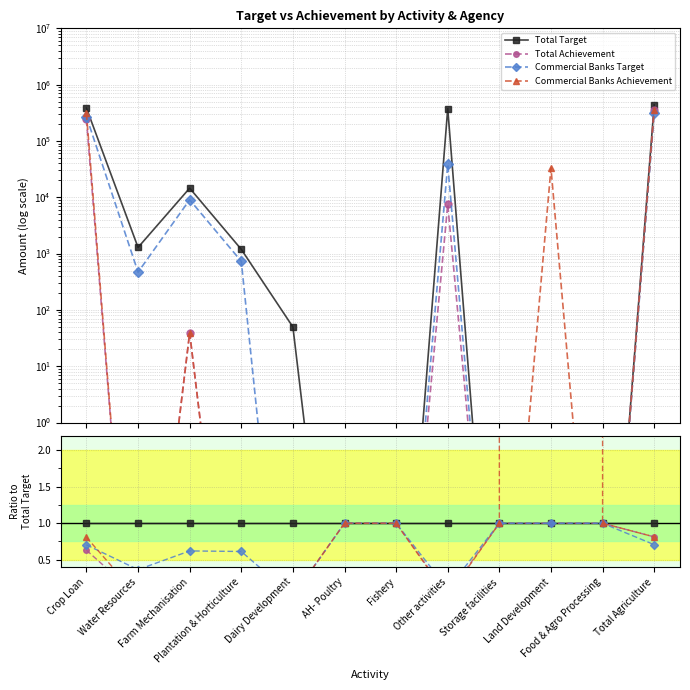

Is the value of Commercial Banks Target at Fishery greater than the value of Commercial Banks Achievement at Total Agriculture?

Yes